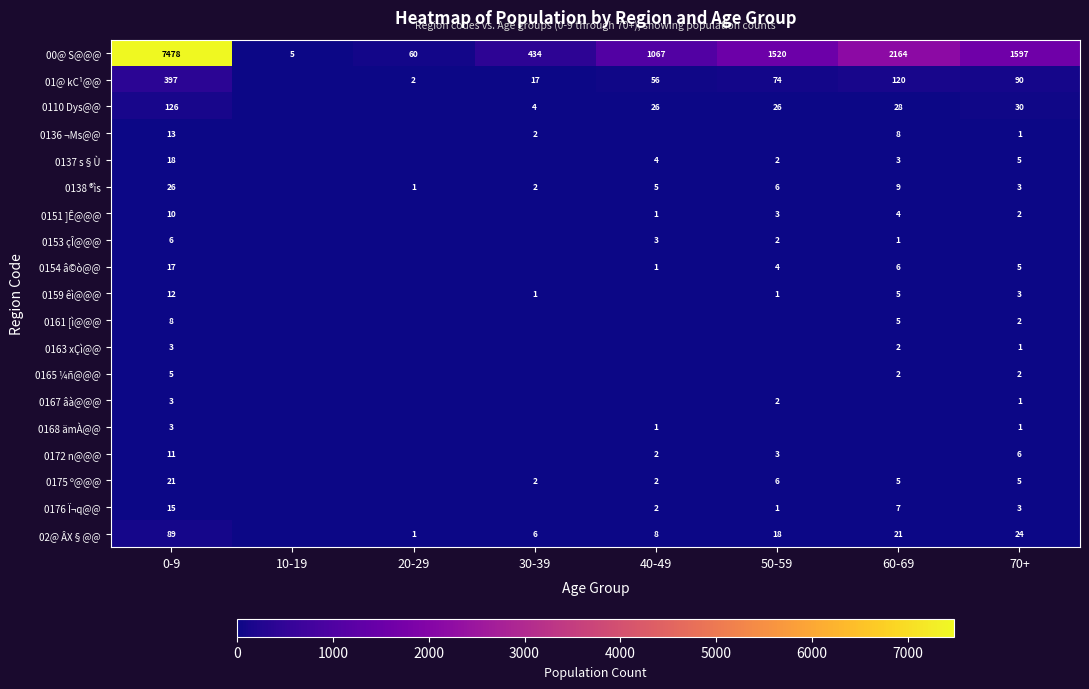

At how many categories does at least one series exceed 2316?

1